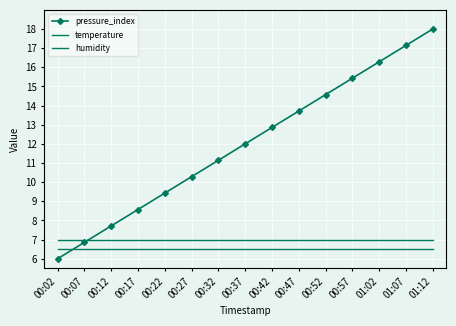

True or false: temperature has more than 2 interior local peaks.

False